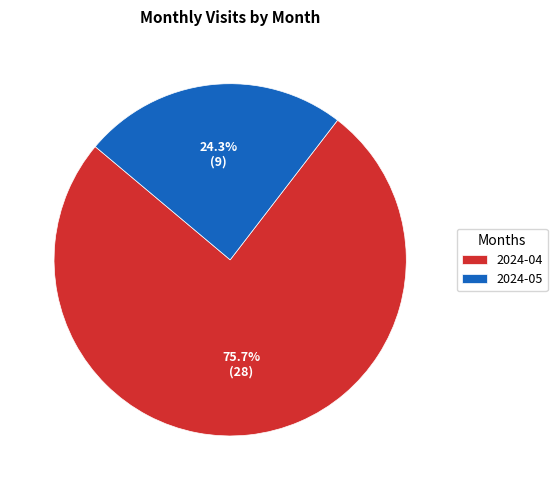

The 2024-05 slice represents 24% of the pie. True or false?

True